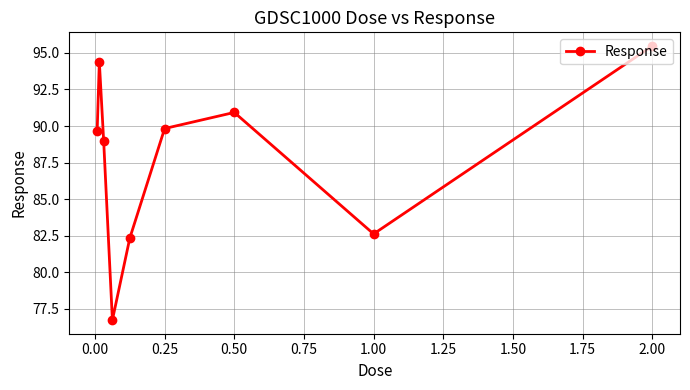

True or false: there are more than 1 points higher than both neighbors.

True